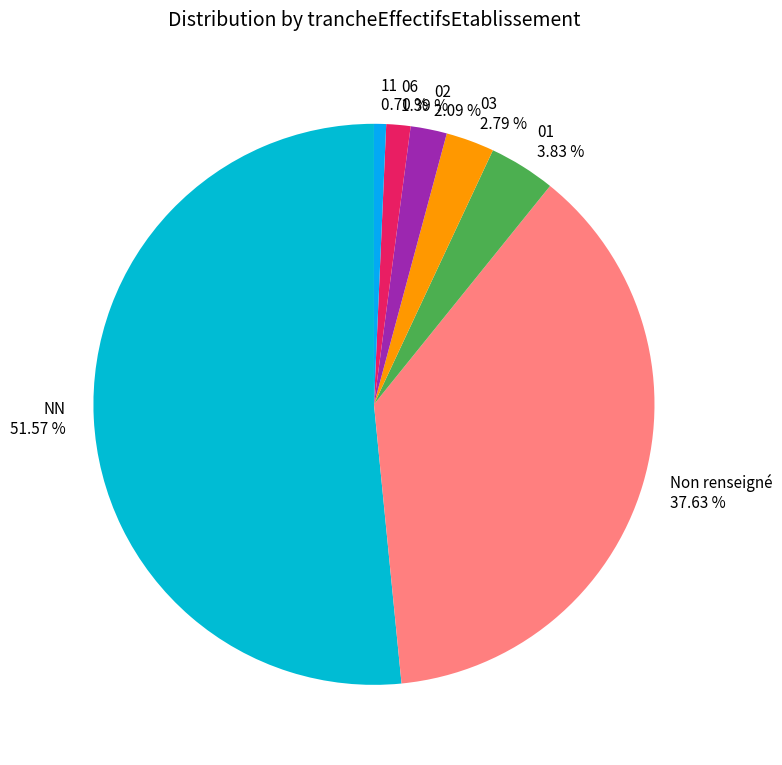

Which has a higher value, Non renseigné or 03?

Non renseigné